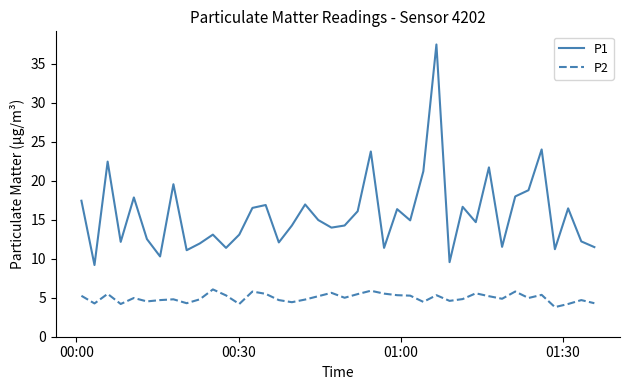

Rank the series by their maximum value, from lowest to highest.

P2, P1